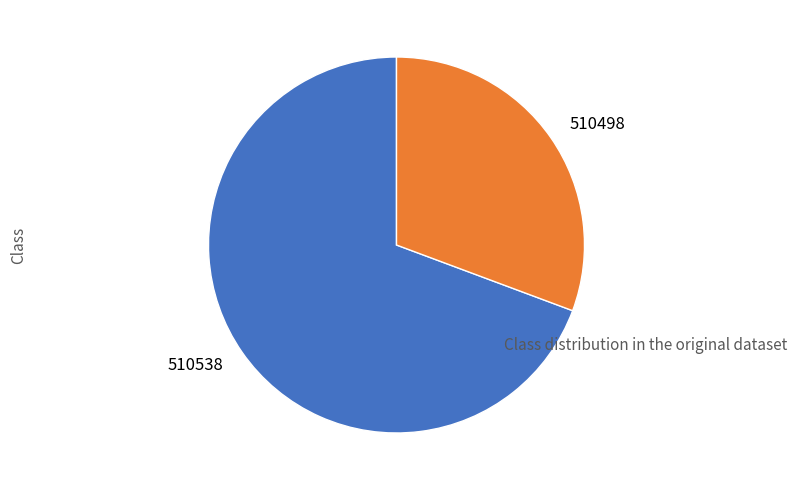

Rank the categories by value from lowest to highest.

510498, 510538